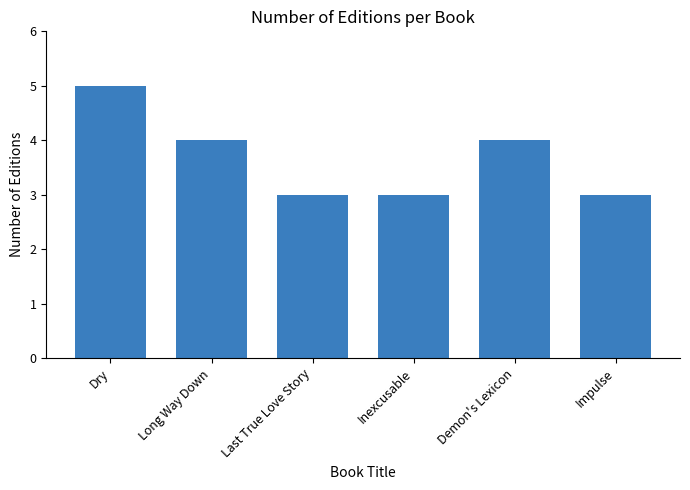

How many bars are there in total?

6